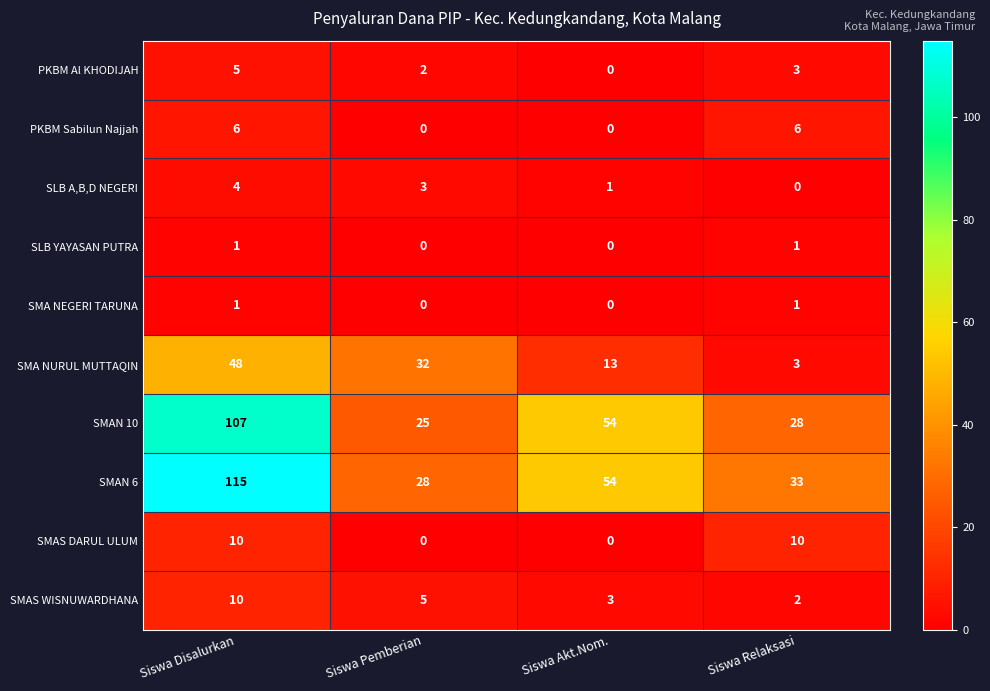

Which series has the largest range (max minus min)?

SMAN 6